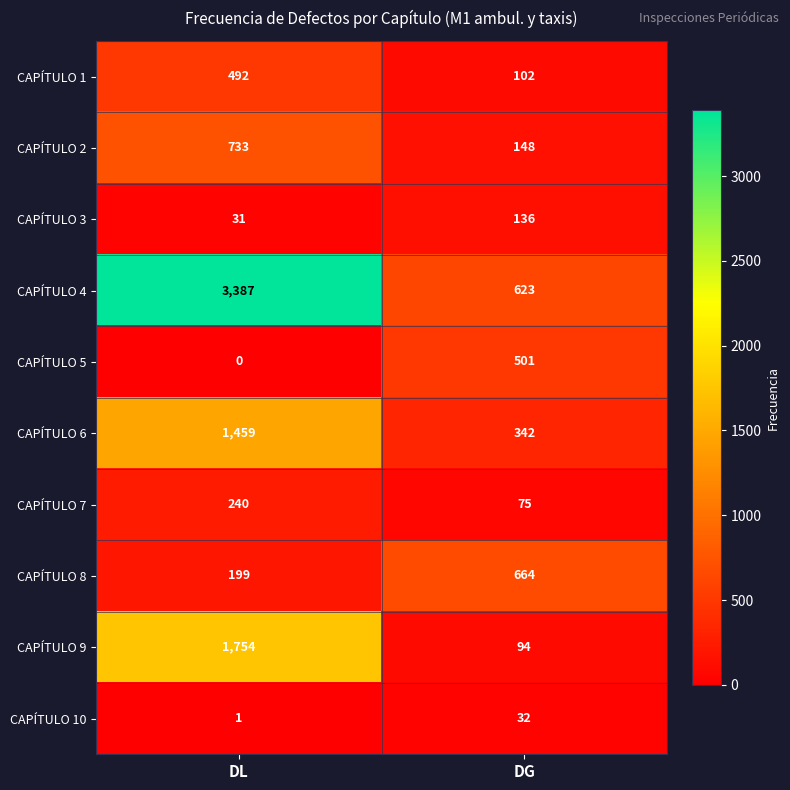

Is the value of CAPÍTULO 7 at DG greater than the value of CAPÍTULO 9 at DG?

No